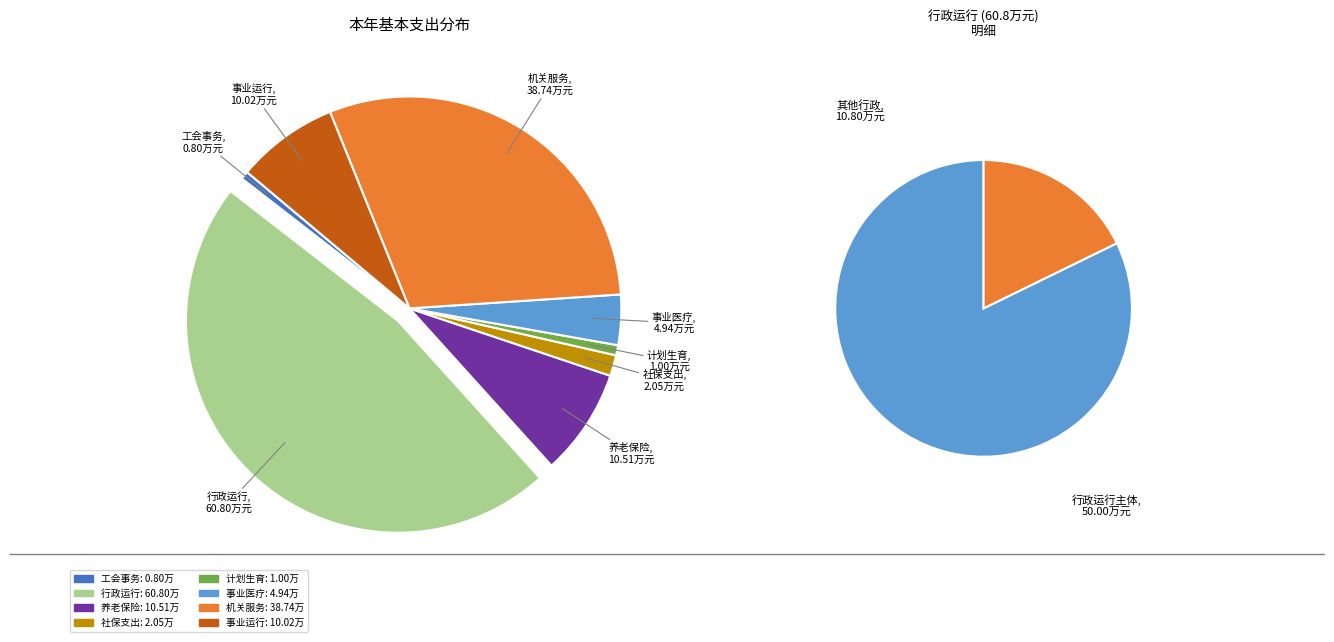

What is the ratio of the value at 事业单位医疗 to the value at 行政运行?

0.1